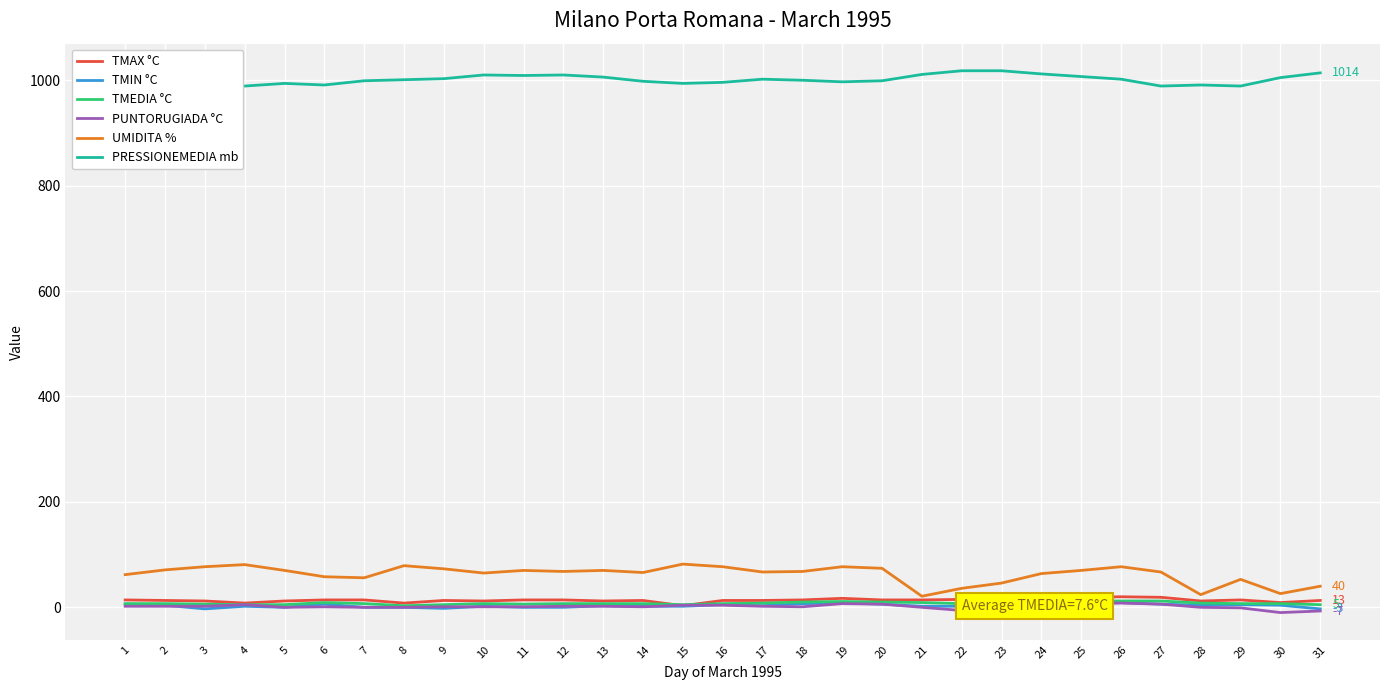

The value of PRESSIONEMEDIA mb at 4 is 989. True or false?

True